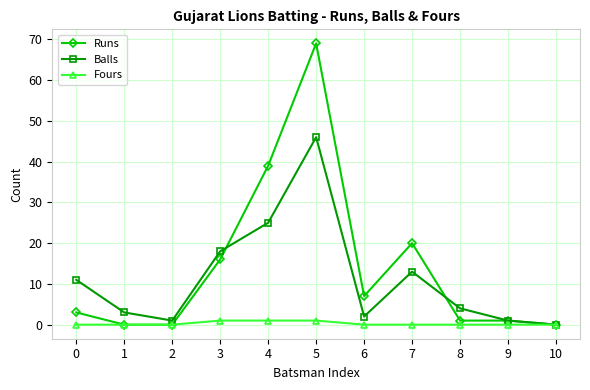

Which series has the widest spread of values?

Runs